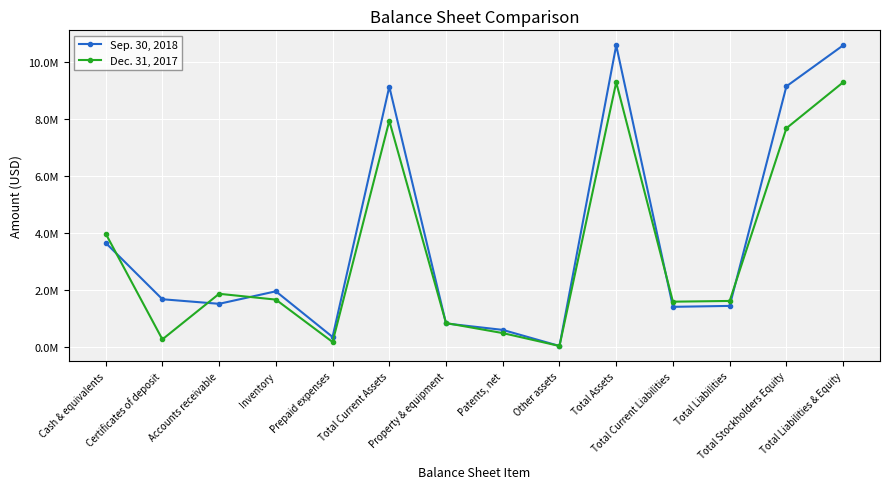

Read the Dec. 31, 2017 value at Property & equipment.

836283